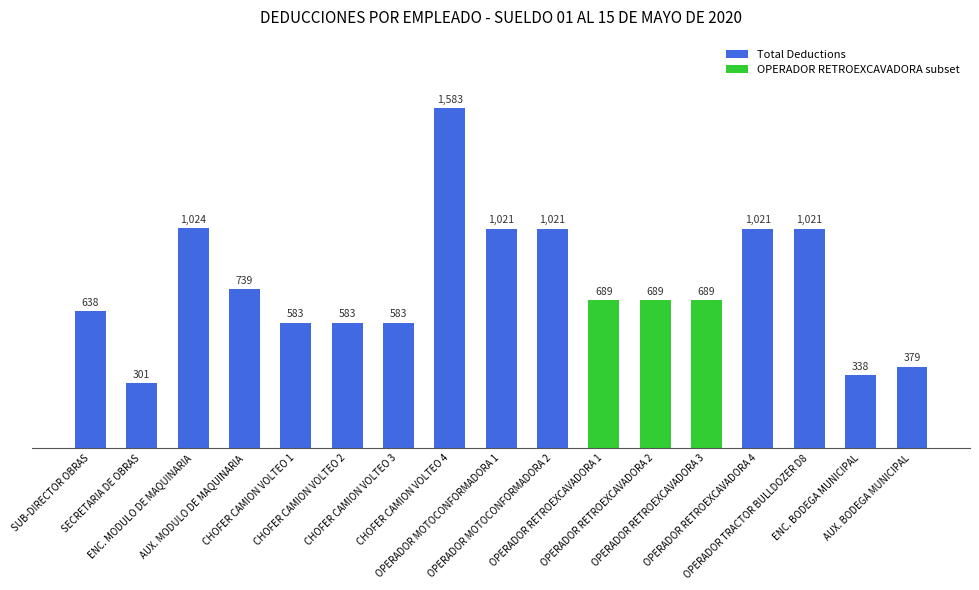

What is the maximum value shown in the chart?

1583.1